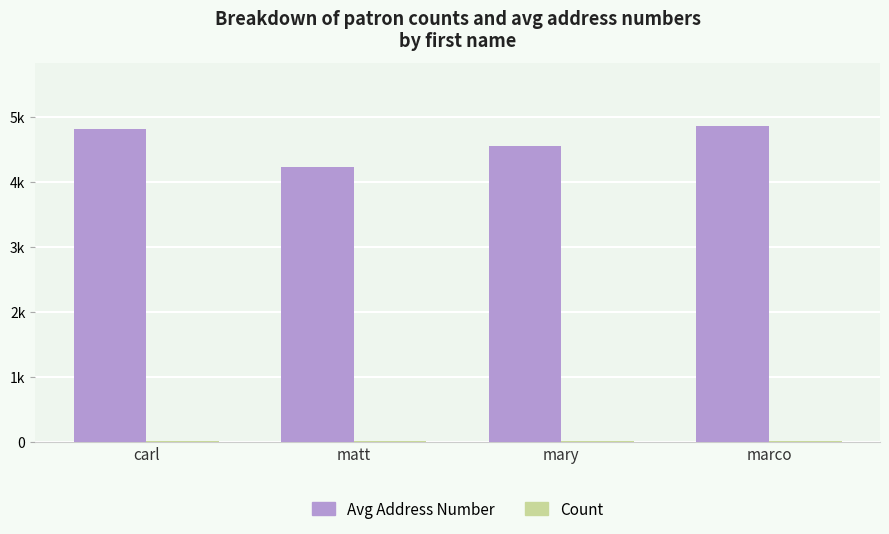

Are the bars horizontal?

No